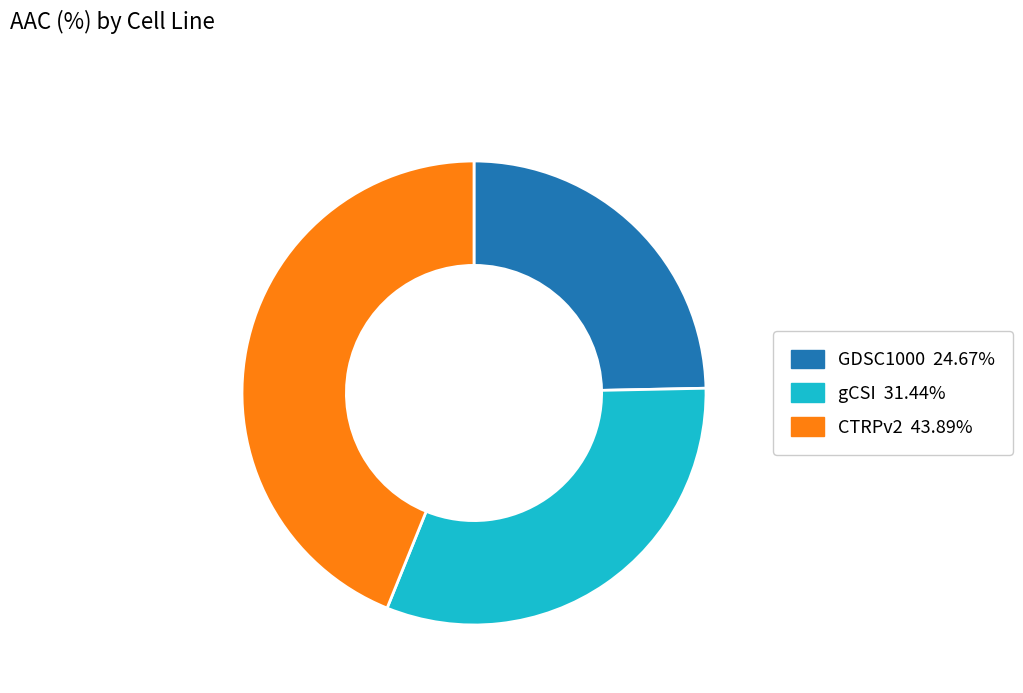

Rank the categories by value from lowest to highest.

GDSC1000, gCSI, CTRPv2